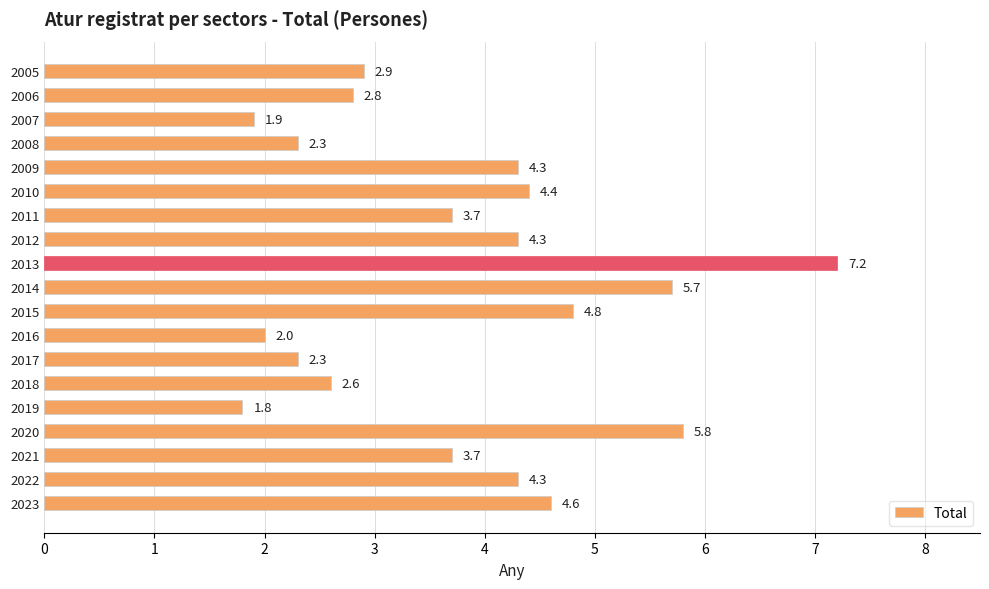

Does the chart contain any negative values?

No